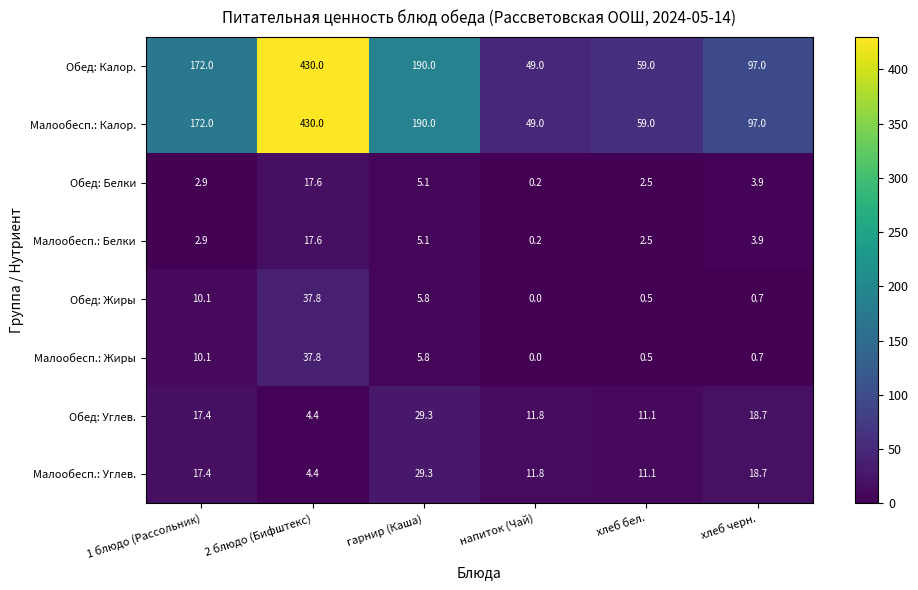

The value of Малообесп.: Калор. at хлеб черн. is 97.0. True or false?

True